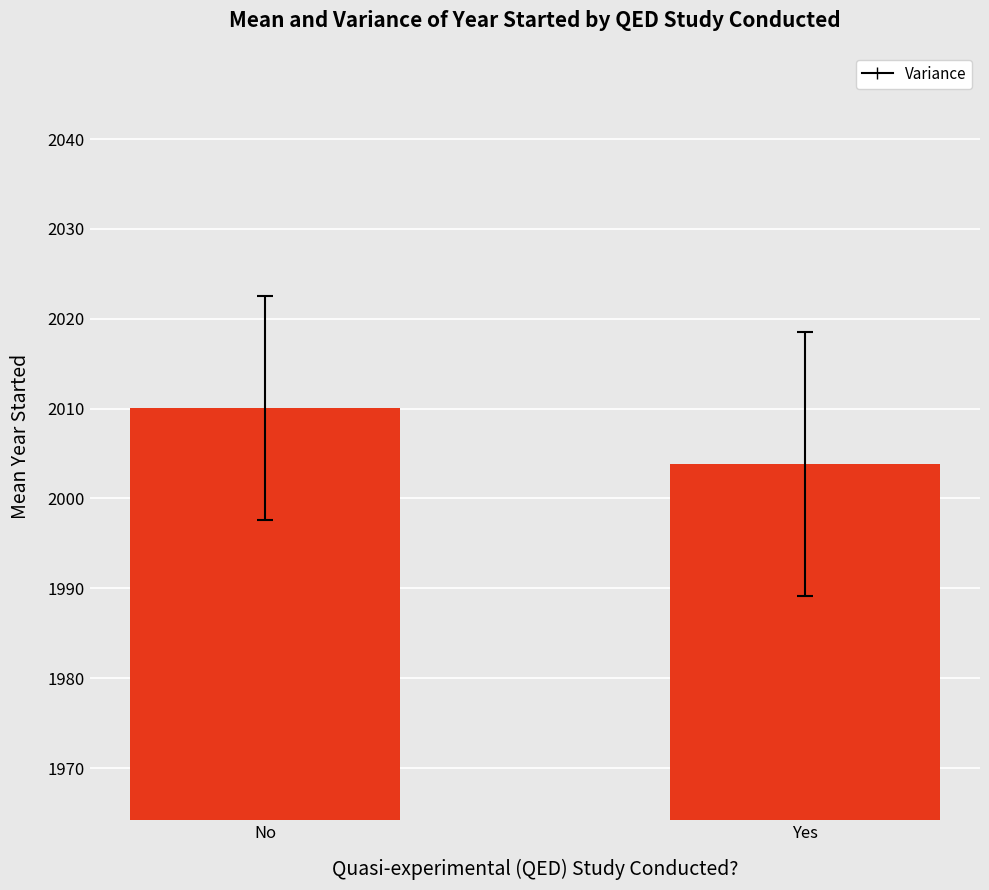

What is the maximum value shown in the chart?

2010.0